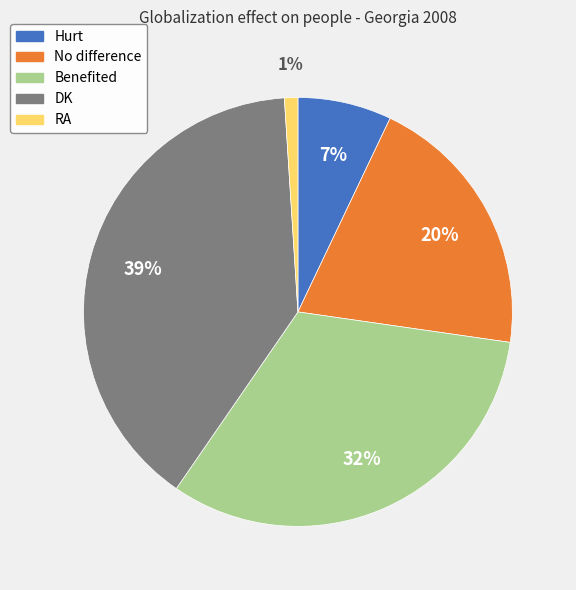

How many slices are in this pie chart?

5